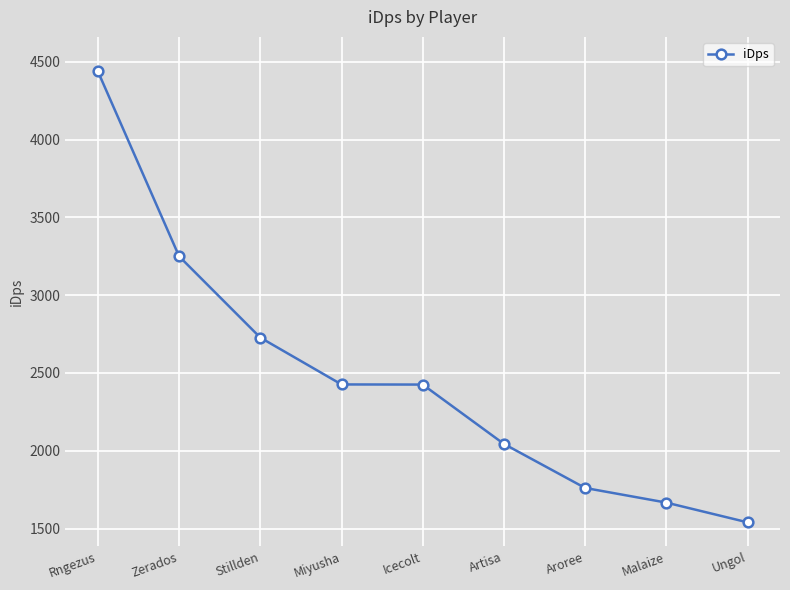

True or false: the data shows 2426.3 at Miyusha.

True